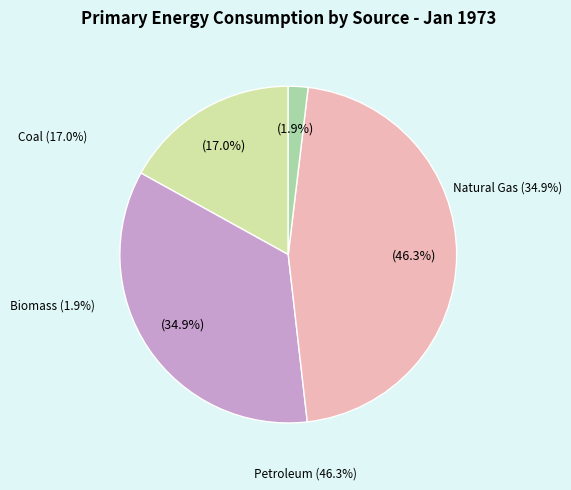

What percentage is NOT represented by Biomass Energy Consumption?

98.1%